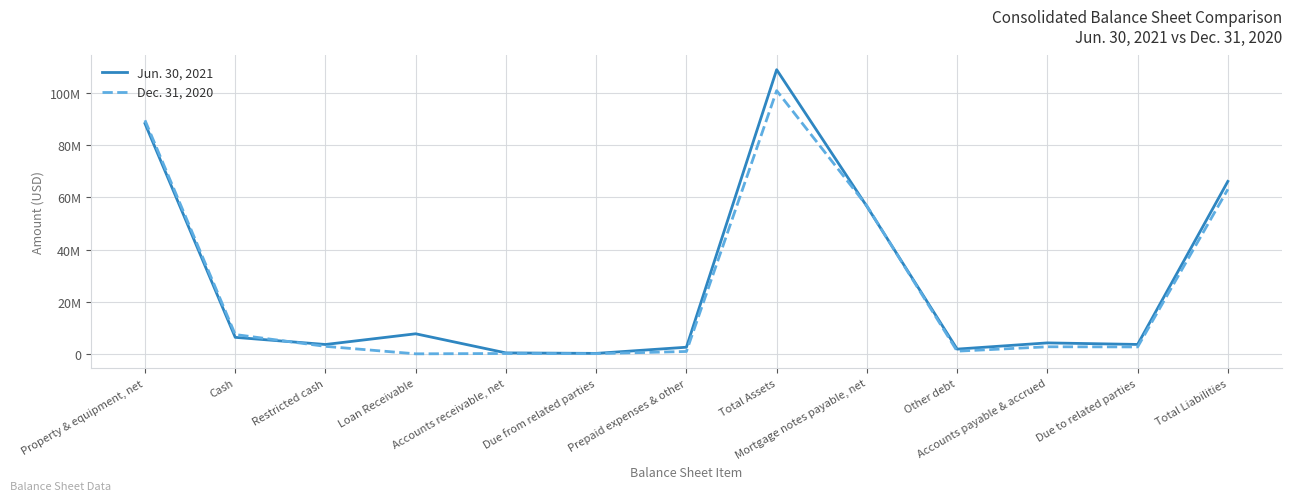

Where is Dec. 31, 2020 nearest to the value 50477073?

Mortgage notes payable, net